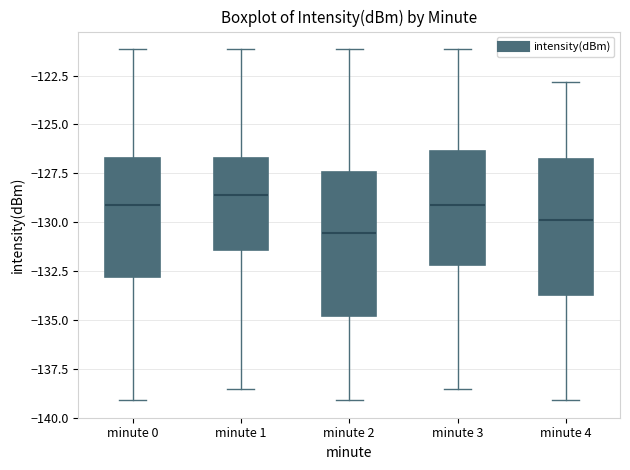

Reading left to right, transcribe this box plot: for each box, give where its median line is, the range the box spans, and where its two whiskers end, as read against the y-axis. The values are not printed on the chart, so give them approximately, as read against the axis.

minute 0: median -129.0, box -133.0 to -126.5, whiskers -139.0 to -121.0
minute 1: median -128.5, box -131.5 to -126.5, whiskers -138.5 to -121.0
minute 2: median -130.5, box -135.0 to -127.5, whiskers -139.0 to -121.0
minute 3: median -129.0, box -132.0 to -126.5, whiskers -138.5 to -121.0
minute 4: median -130.0, box -133.5 to -126.5, whiskers -139.0 to -123.0